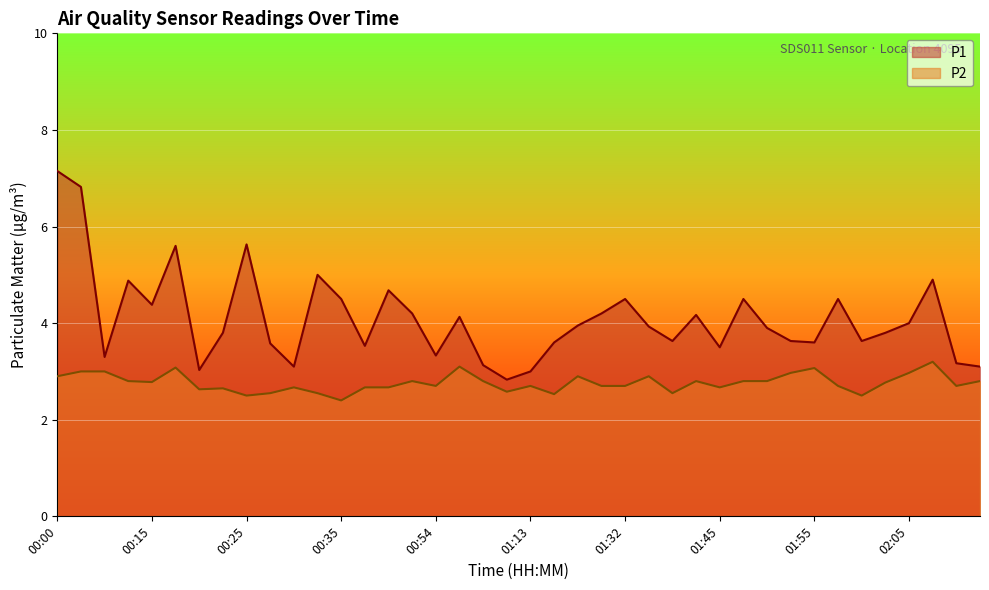

In P1, how many points are higher than both neighbors (excluding endpoints)?

11